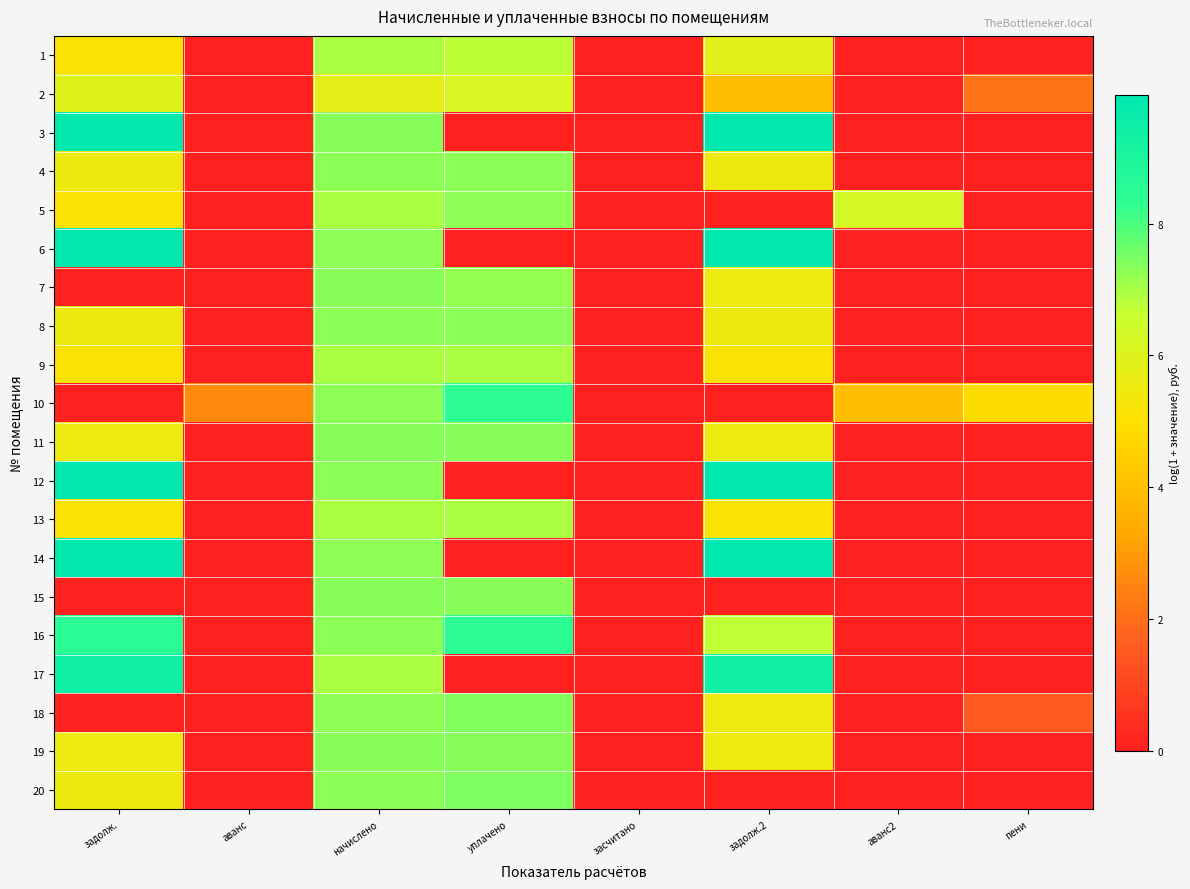

Reading left to right, extract all data points from this chart.

1: задолж.=5.2	аванс=0.0	начислено=6.9	уплачено=6.8	засчитано=0.0	задолж.2=5.9	аванс2=0.0	пени=0.0
2: задолж.=5.9	аванс=0.0	начислено=5.8	уплачено=6.2	засчитано=0.0	задолж.2=4.0	аванс2=0.0	пени=2.1
3: задолж.=9.9	аванс=0.0	начислено=7.3	уплачено=0.0	засчитано=0.0	задолж.2=9.9	аванс2=0.0	пени=0.0
4: задолж.=5.5	аванс=0.0	начислено=7.3	уплачено=7.3	засчитано=0.0	задолж.2=5.5	аванс2=0.0	пени=0.0
5: задолж.=5.2	аванс=0.0	начислено=7.0	уплачено=7.2	засчитано=0.0	задолж.2=0.0	аванс2=6.3	пени=0.0
6: задолж.=9.9	аванс=0.0	начислено=7.3	уплачено=0.0	засчитано=0.0	задолж.2=9.9	аванс2=0.0	пени=0.0
7: задолж.=0.0	аванс=0.0	начислено=7.3	уплачено=7.2	засчитано=0.0	задолж.2=5.6	аванс2=0.0	пени=0.0
8: задолж.=5.5	аванс=0.0	начислено=7.3	уплачено=7.3	засчитано=0.0	задолж.2=5.5	аванс2=0.0	пени=0.0
9: задолж.=5.2	аванс=0.0	начислено=6.9	уплачено=6.9	засчитано=0.0	задолж.2=5.2	аванс2=0.0	пени=0.0
10: задолж.=0.0	аванс=2.6	начислено=7.3	уплачено=8.4	засчитано=0.0	задолж.2=0.0	аванс2=4.0	пени=4.9
11: задолж.=5.5	аванс=0.0	начислено=7.3	уплачено=7.3	засчитано=0.0	задолж.2=5.5	аванс2=0.0	пени=0.0
12: задолж.=9.9	аванс=0.0	начислено=7.3	уплачено=0.0	засчитано=0.0	задолж.2=10.0	аванс2=0.0	пени=0.0
13: задолж.=5.2	аванс=0.0	начислено=6.9	уплачено=6.9	засчитано=0.0	задолж.2=5.2	аванс2=0.0	пени=0.0
14: задолж.=9.9	аванс=0.0	начислено=7.3	уплачено=0.0	засчитано=0.0	задолж.2=9.9	аванс2=0.0	пени=0.0
15: задолж.=0.0	аванс=0.0	начислено=7.3	уплачено=7.3	засчитано=0.0	задолж.2=0.0	аванс2=0.0	пени=0.0
16: задолж.=8.5	аванс=0.0	начислено=7.3	уплачено=8.5	засчитано=0.0	задолж.2=6.7	аванс2=0.0	пени=0.0
17: задолж.=9.4	аванс=0.0	начислено=6.9	уплачено=0.0	засчитано=0.0	задолж.2=9.4	аванс2=0.0	пени=0.0
18: задолж.=0.0	аванс=0.0	начислено=7.2	уплачено=7.4	засчитано=0.0	задолж.2=5.5	аванс2=0.0	пени=1.5
19: задолж.=5.6	аванс=0.0	начислено=7.3	уплачено=7.3	засчитано=0.0	задолж.2=5.6	аванс2=0.0	пени=0.0
20: задолж.=5.5	аванс=0.0	начислено=7.3	уплачено=7.5	засчитано=0.0	задолж.2=0.0	аванс2=0.0	пени=0.0